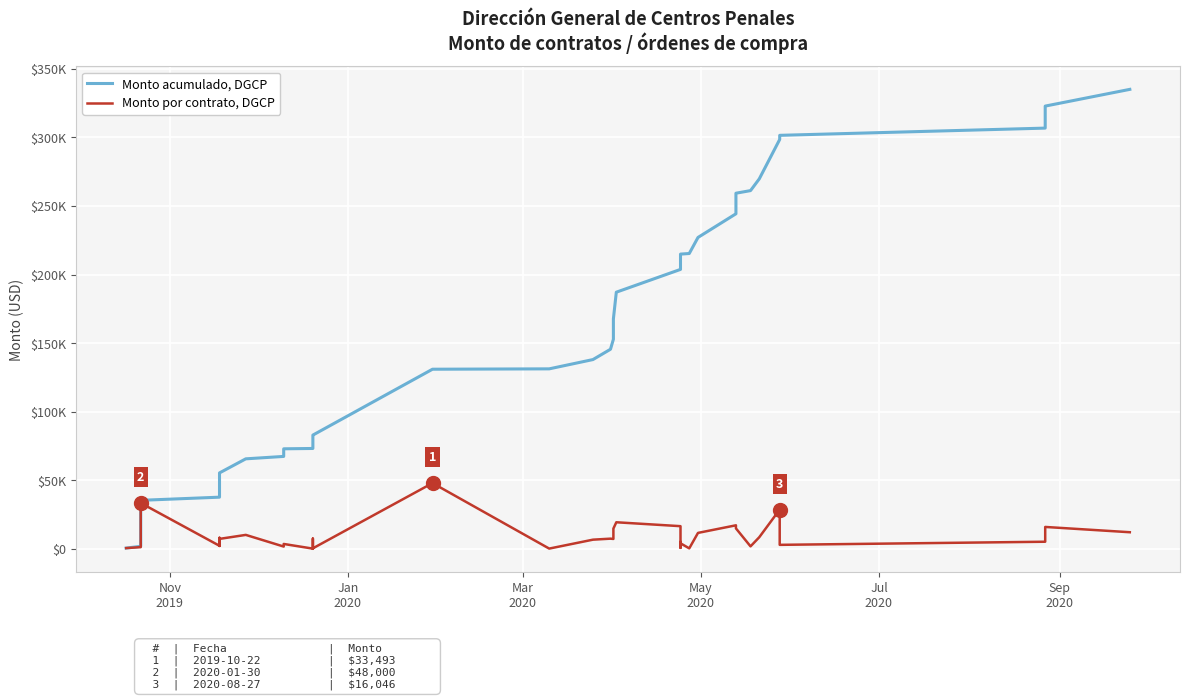

Which series has the largest range (max minus min)?

Monto acumulado, DGCP